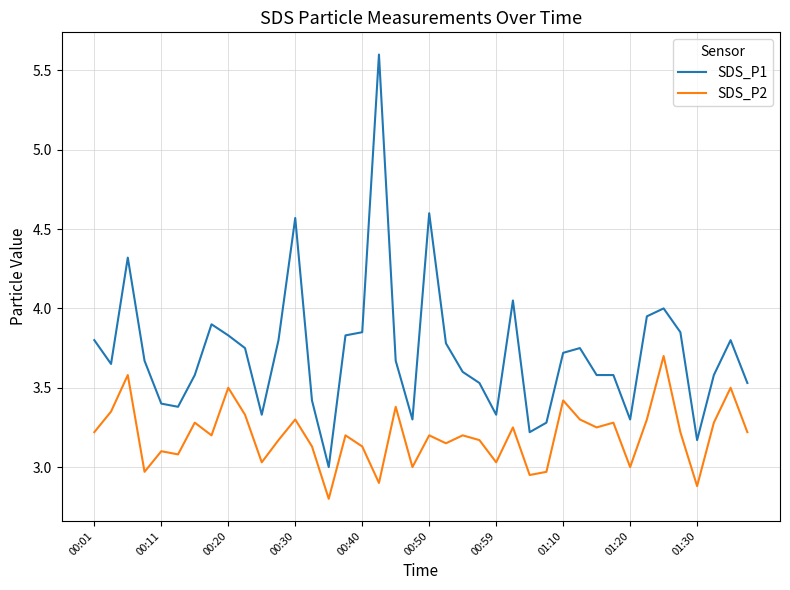

What is the difference between the maximum and minimum values in the SDS_P1 series?

2.6